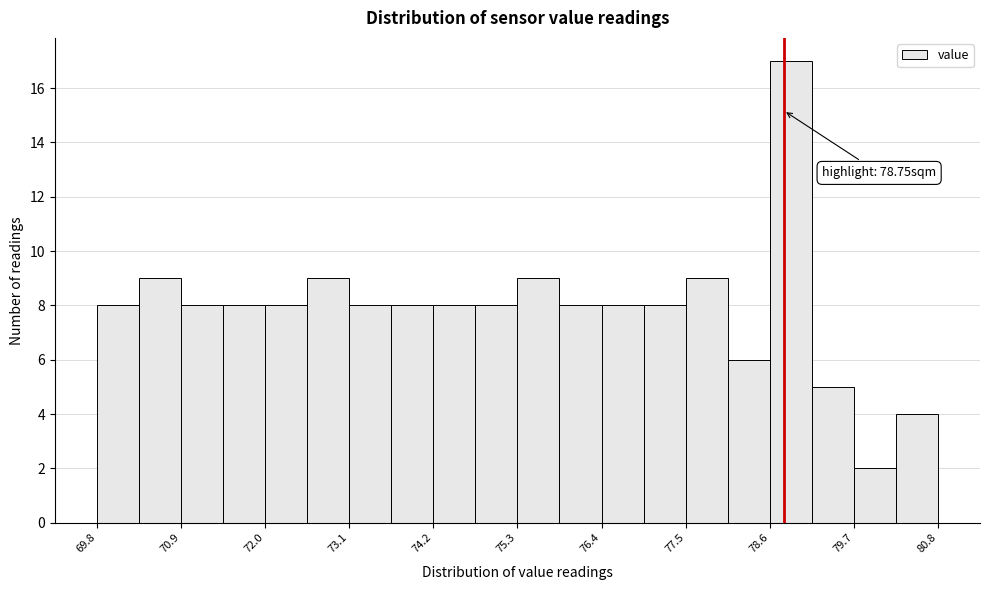

Read against the x-axis, roughly where is the centre of the tallest bar?

78.8